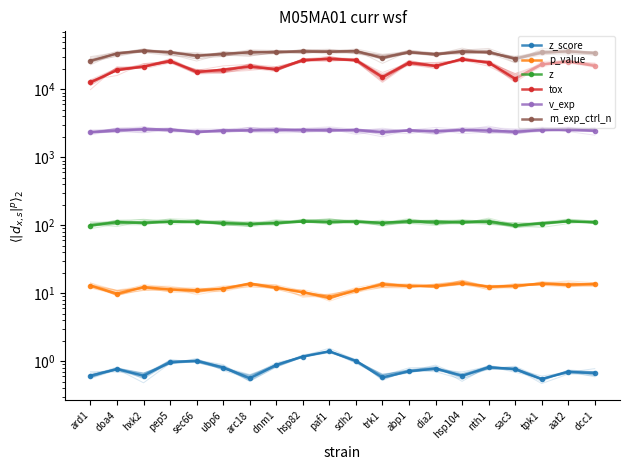

How many lines are shown in the chart?

6